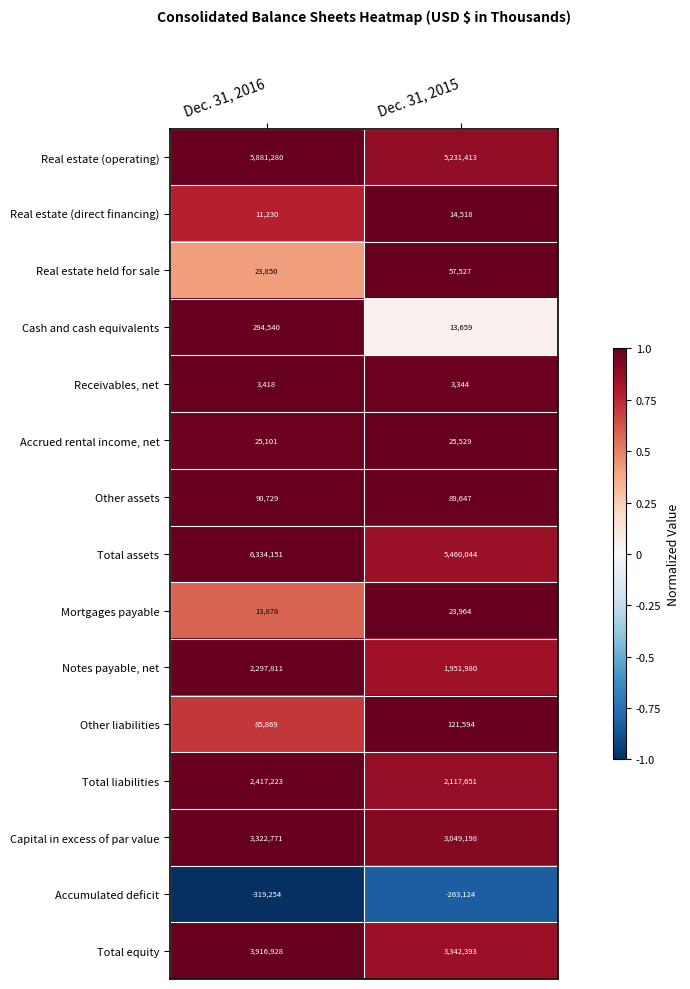

True or false: Other liabilities has a value of 190419 at Dec. 31, 2015.

False